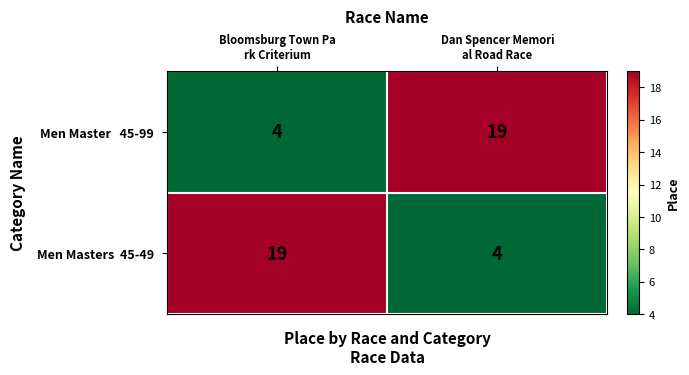

What is the smallest value displayed?

4